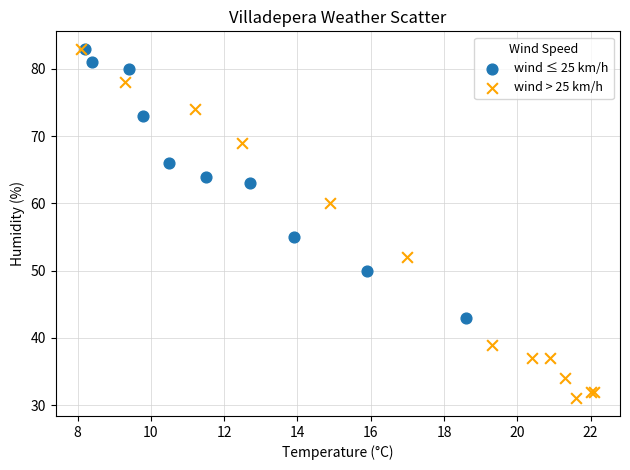

Which series has the widest spread of Y values?

wind > 25 km/h